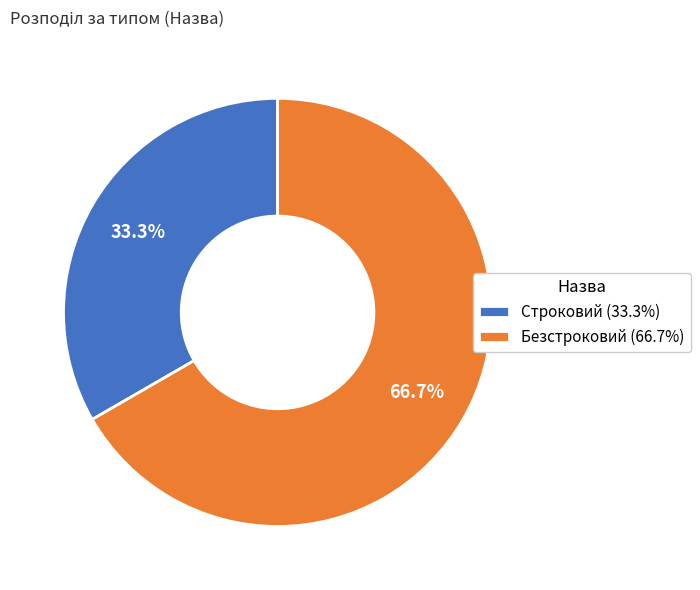

To the nearest percent, what percentage of the pie is Безстроковий?

67%